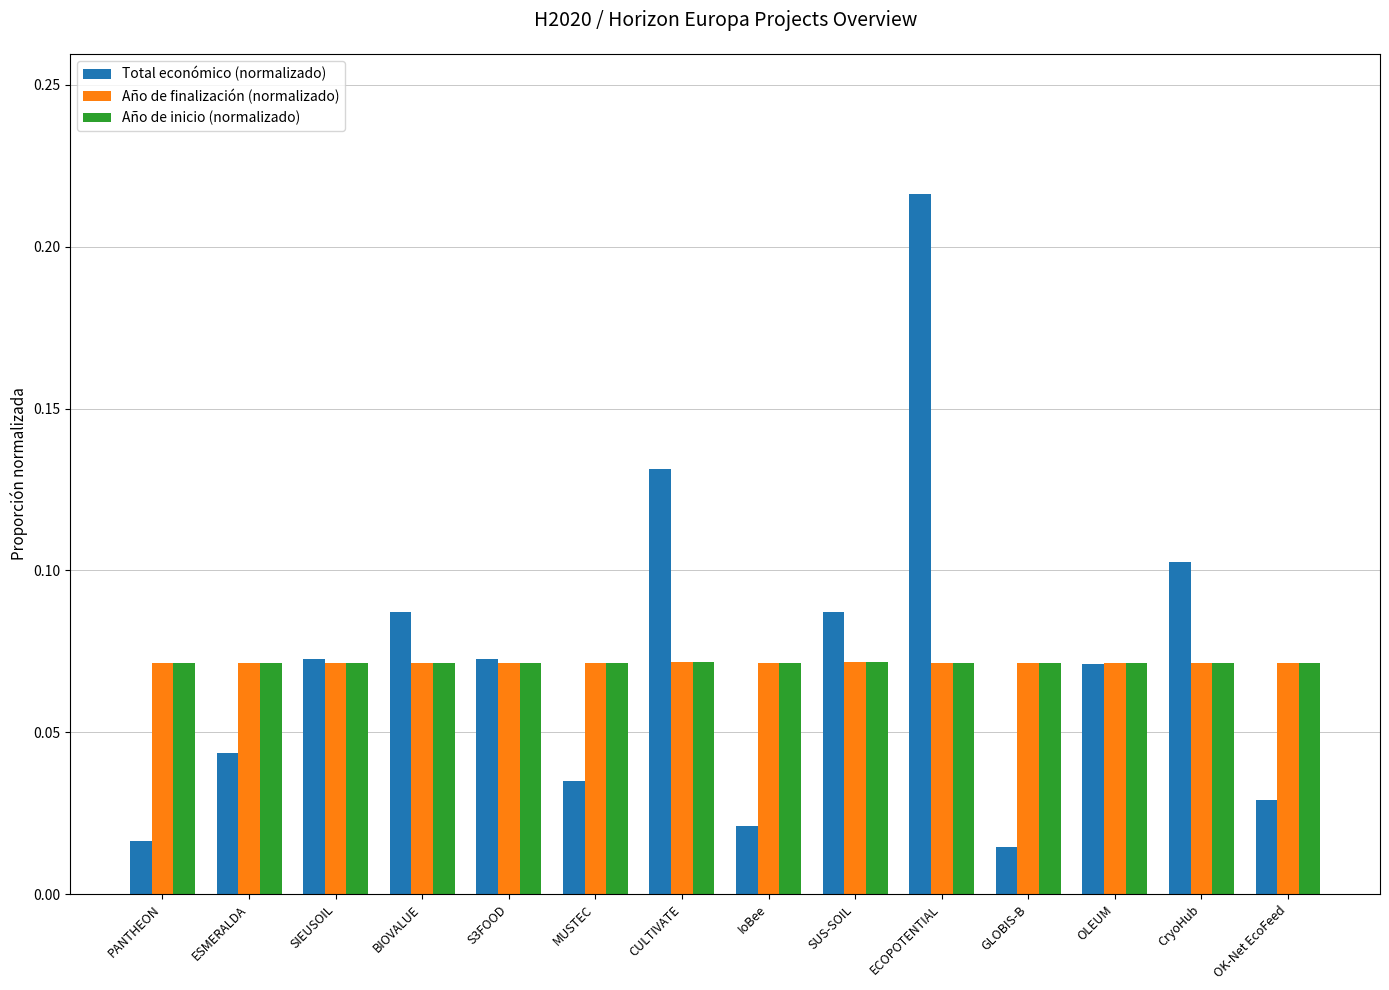

The value of Año de finalización (normalizado) at GLOBIS-B is 0.1. True or false?

True